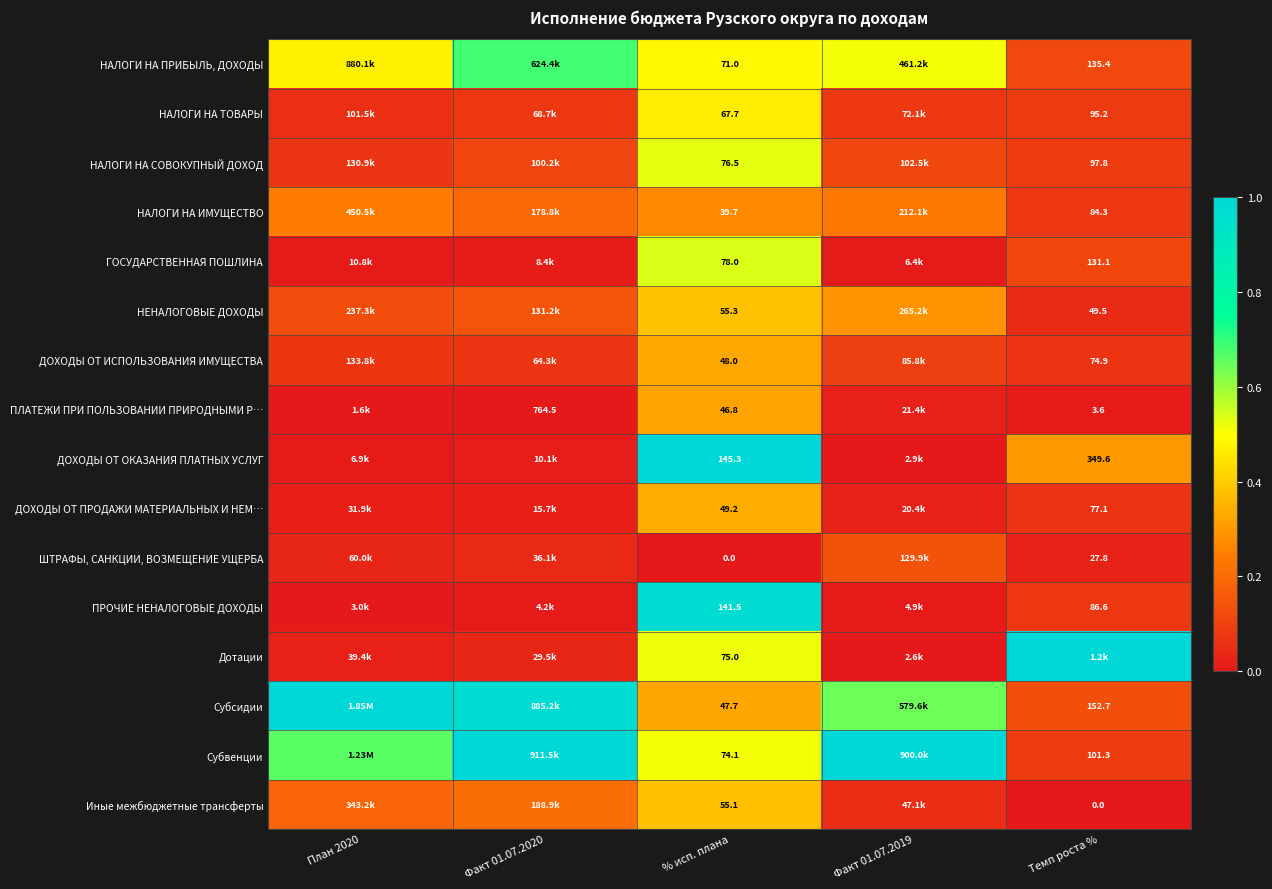

Is the value of ПЛАТЕЖИ ПРИ ПОЛЬЗОВАНИИ ПРИРОДНЫМИ Р… at Темп роста % greater than the value of Субсидии at Темп роста %?

No